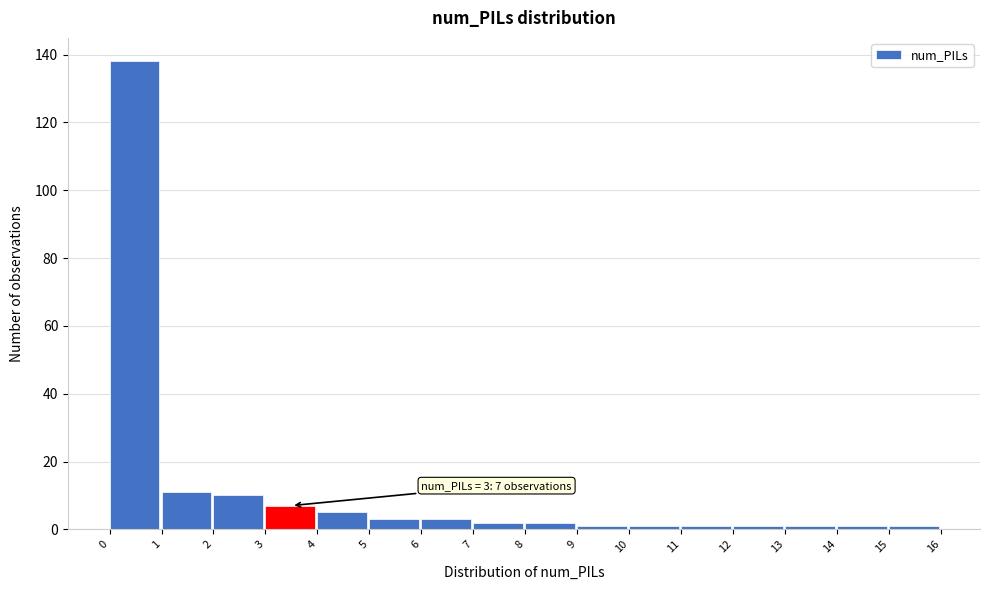

Over which range of the x-axis is the bar tallest?

0 to 1